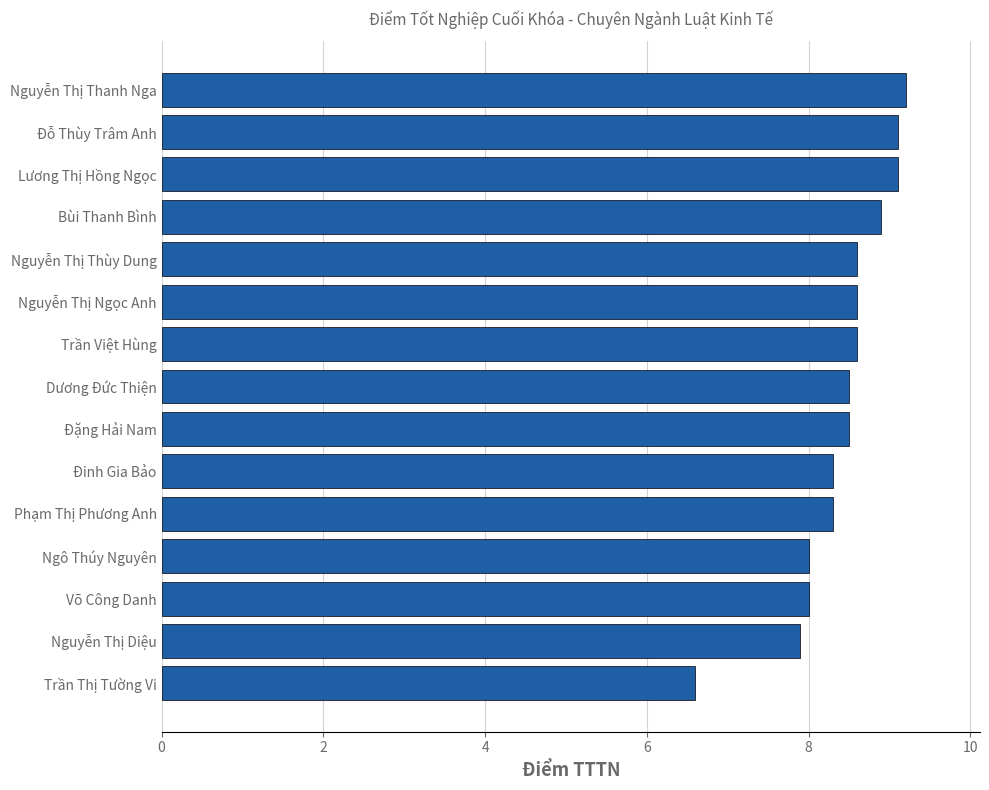

What is the difference between the values at Đỗ Thùy Trâm Anh and Nguyễn Thị Ngọc Anh?

0.5